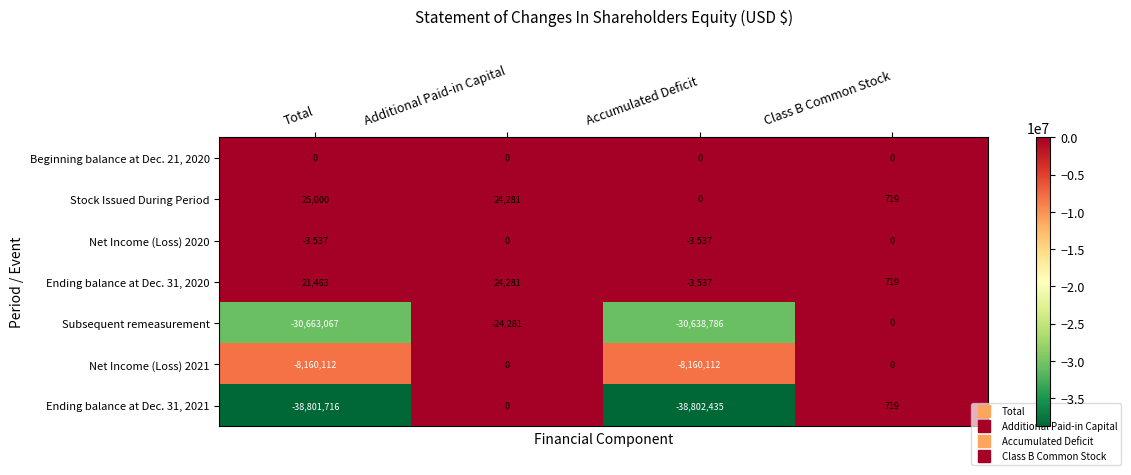

What is the difference between the Net Income (Loss) 2020 values at Additional Paid-in Capital and Accumulated Deficit?

3537